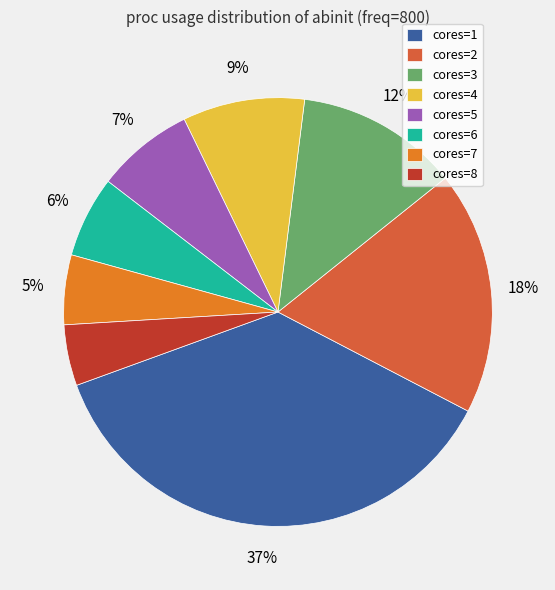

Does cores=3 represent more than half of the total?

No